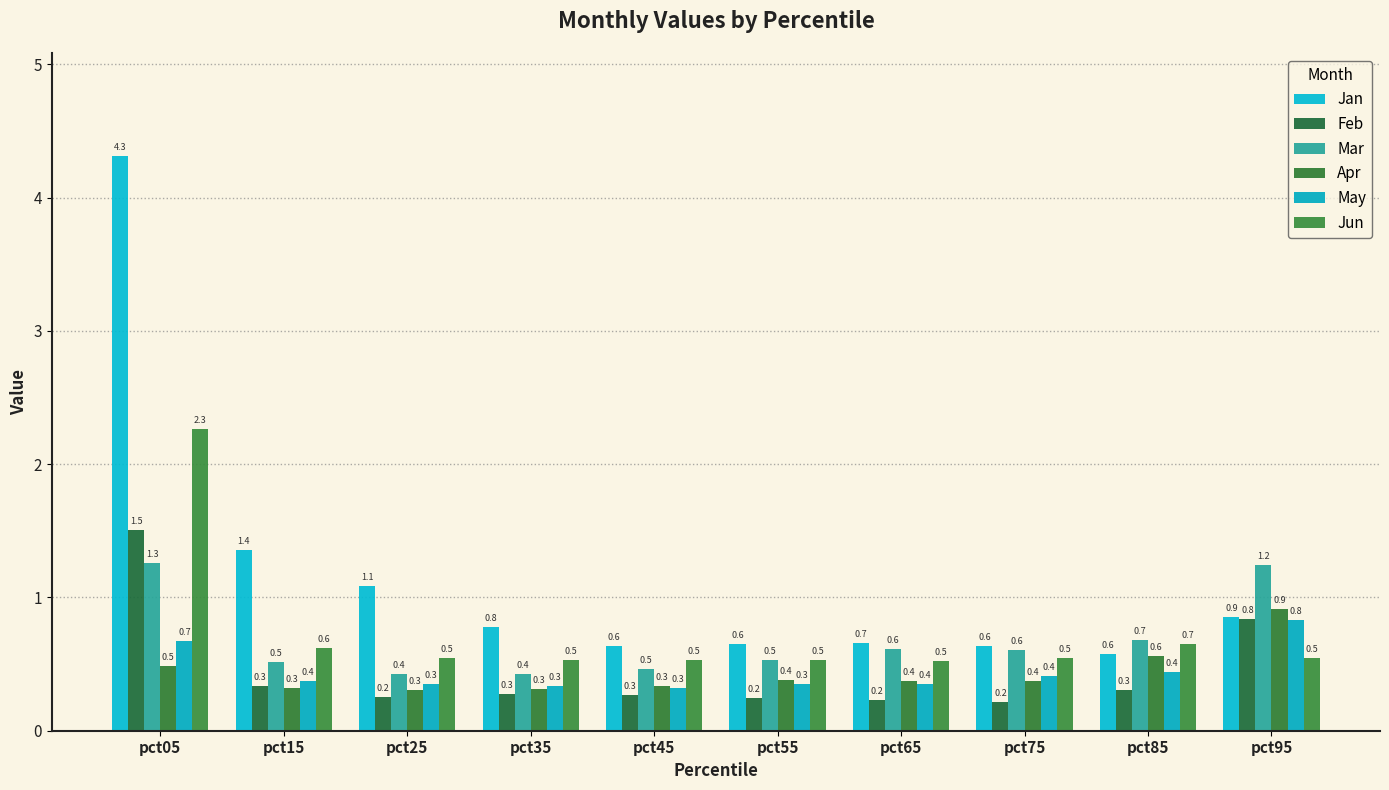

What is the total value across all series at pct35?

2.7